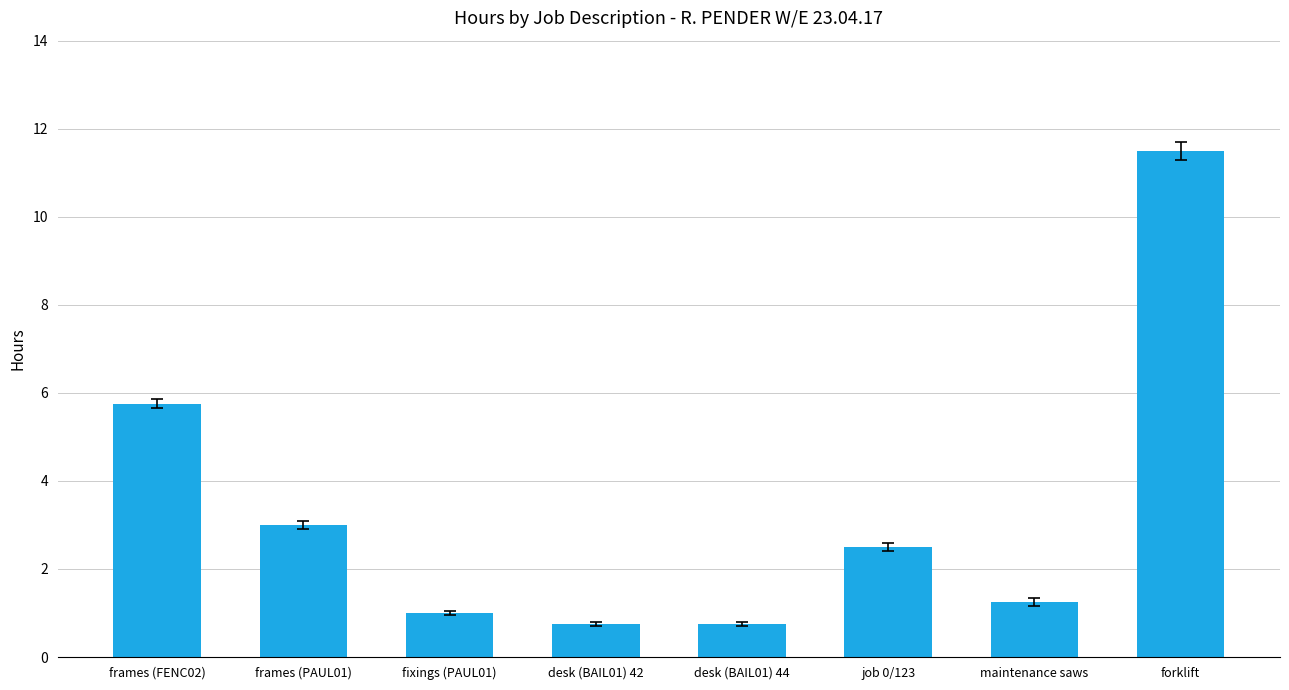

What is the average value?

3.3